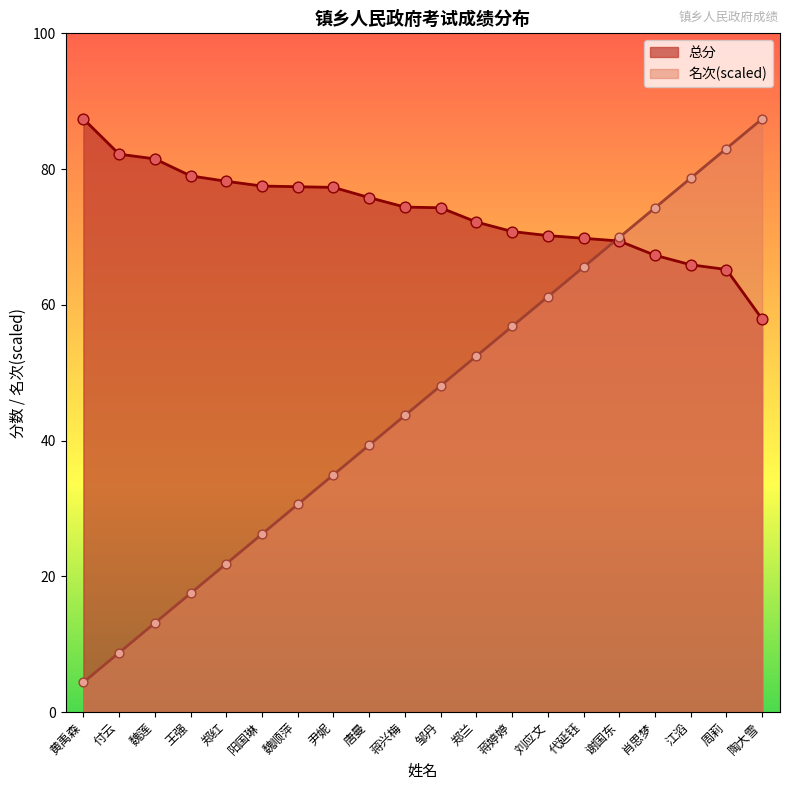

What are all the series names shown in the legend?

总分, 名次(scaled)